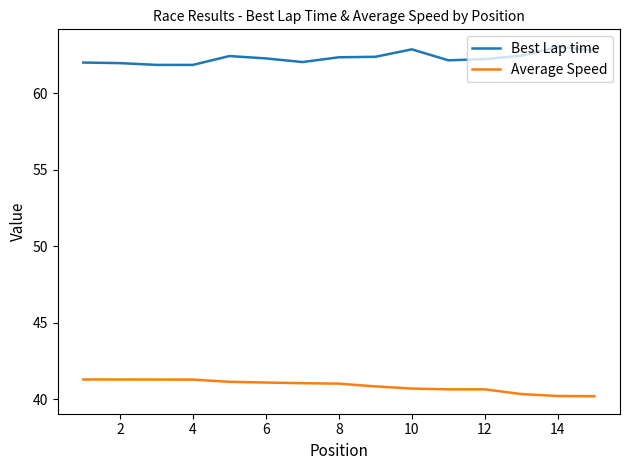

Which series has the largest total across all categories?

Best Lap time